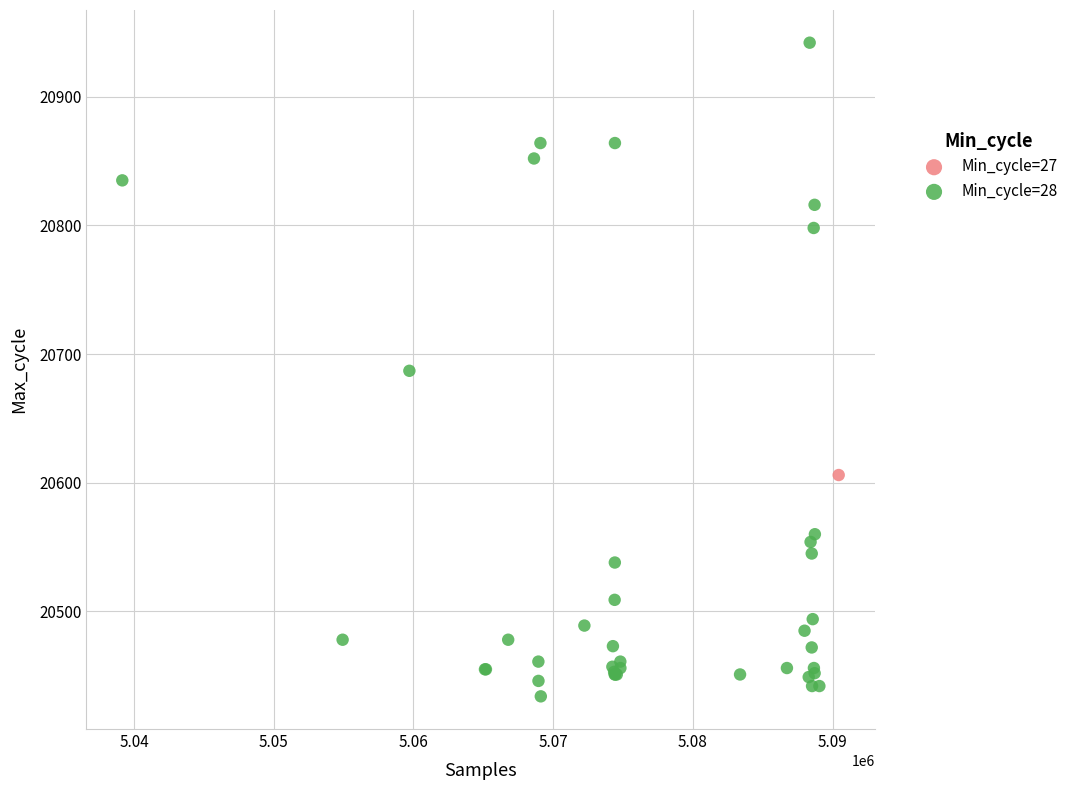

What are all the series names shown in the legend?

Min_cycle=27, Min_cycle=28